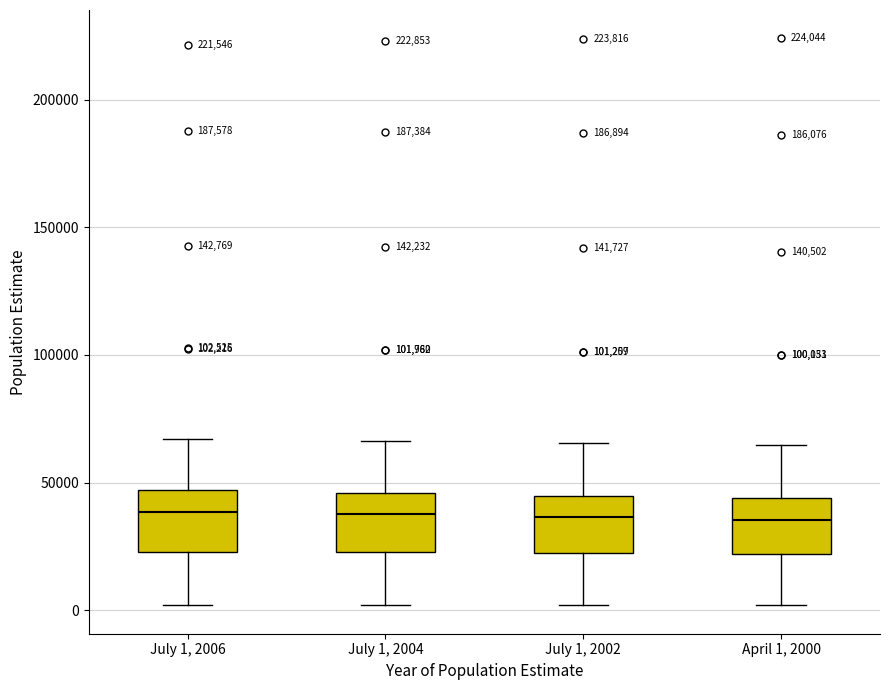

Reading left to right, transcribe this box plot: for each box, give where its median line is, the range the box spans, and where its two whiskers end, as read against the y-axis. The values are not printed on the chart, so give them approximately, as read against the axis.

July 1, 2006: median 40000, box 25000 to 45000, whiskers 0 to 65000
July 1, 2004: median 40000, box 25000 to 45000, whiskers 0 to 65000
July 1, 2002: median 35000, box 20000 to 45000, whiskers 0 to 65000
April 1, 2000: median 35000, box 20000 to 45000, whiskers 0 to 65000